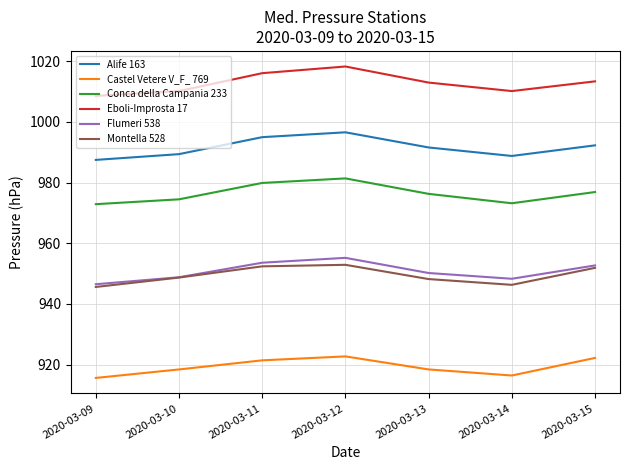

What are all the series names shown in the legend?

Alife 163, Castel Vetere V_F_ 769, Conca della Campania 233, Eboli-Improsta 17, Flumeri 538, Montella 528